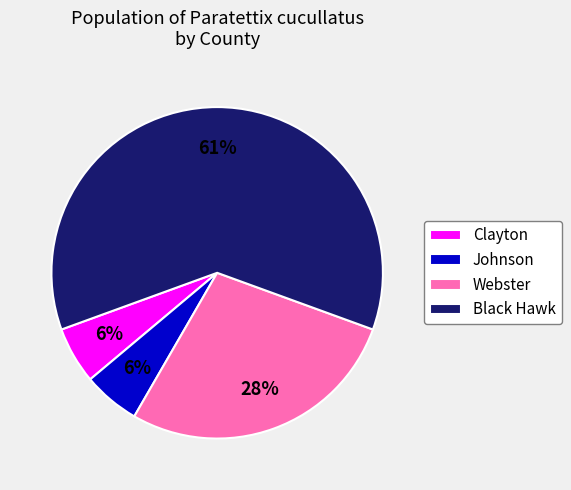

To the nearest percent, what portion does Webster represent?

28%